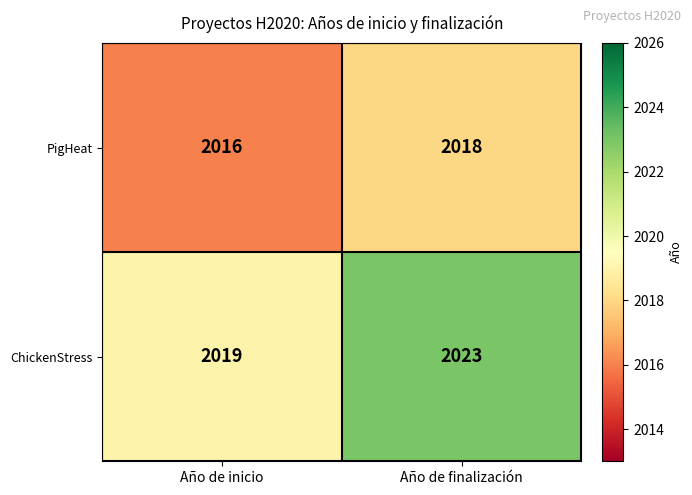

At how many categories does at least one series exceed 2016?

2